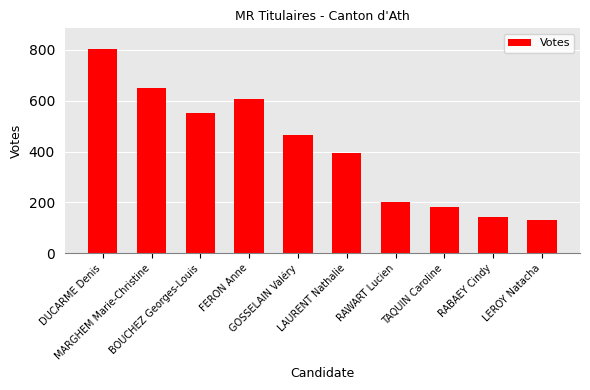

How many data points does each series have?

10